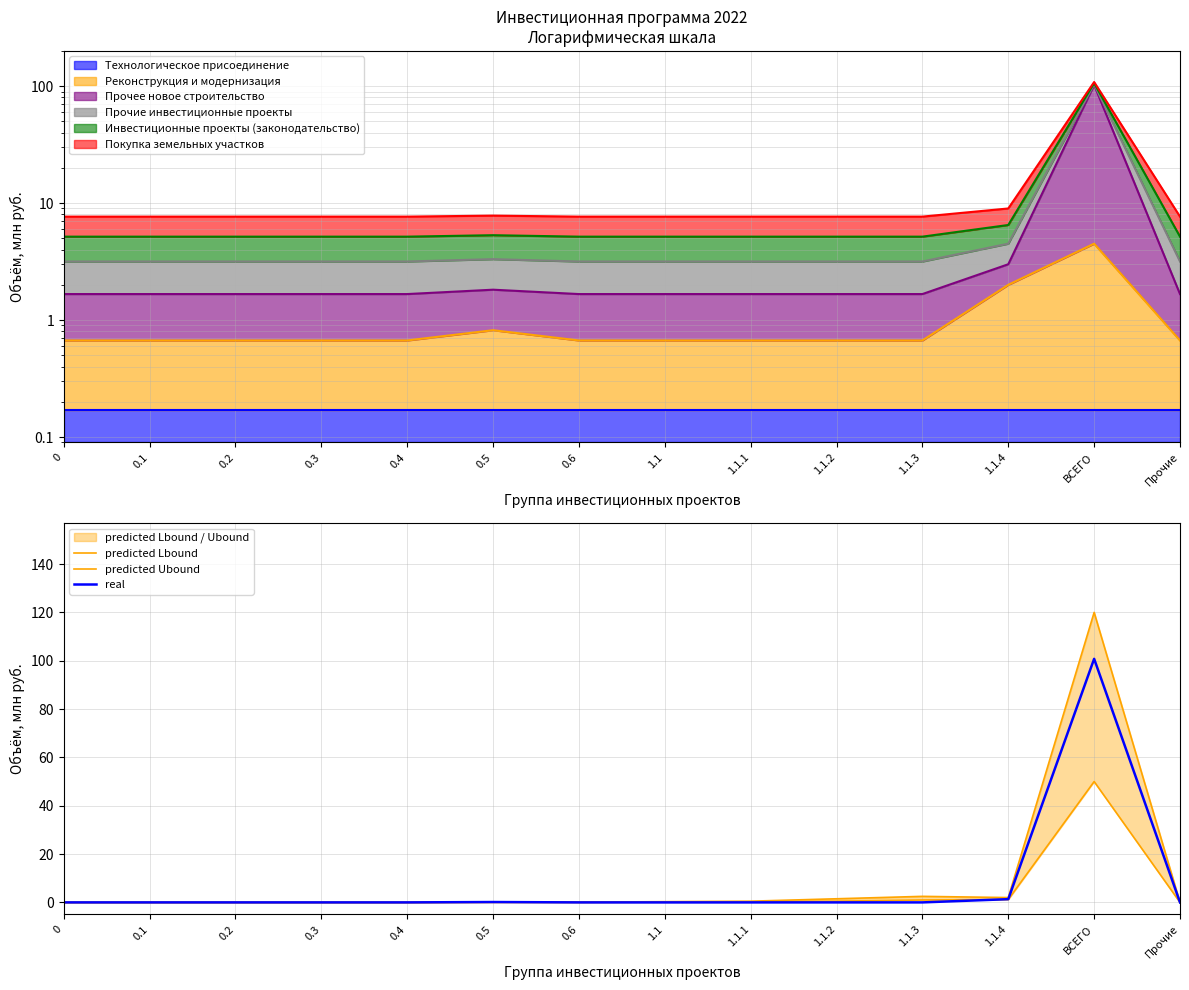

What is the average value of the real series?

7.3